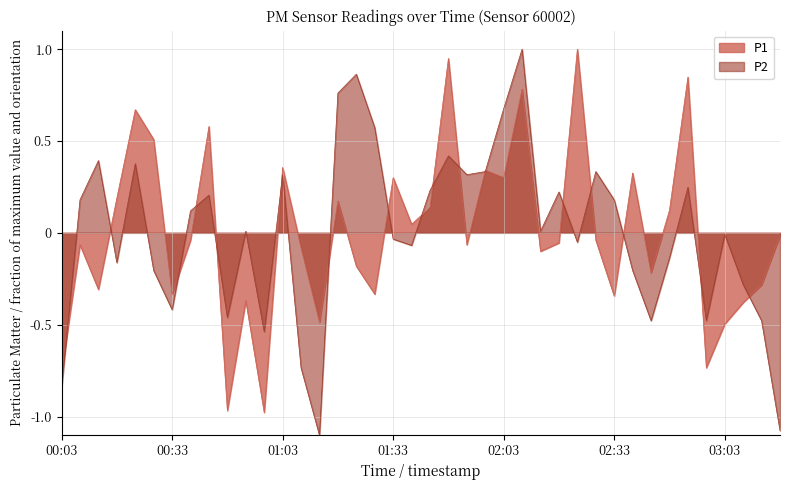

Which category has the highest value in the P2 series?

02:08